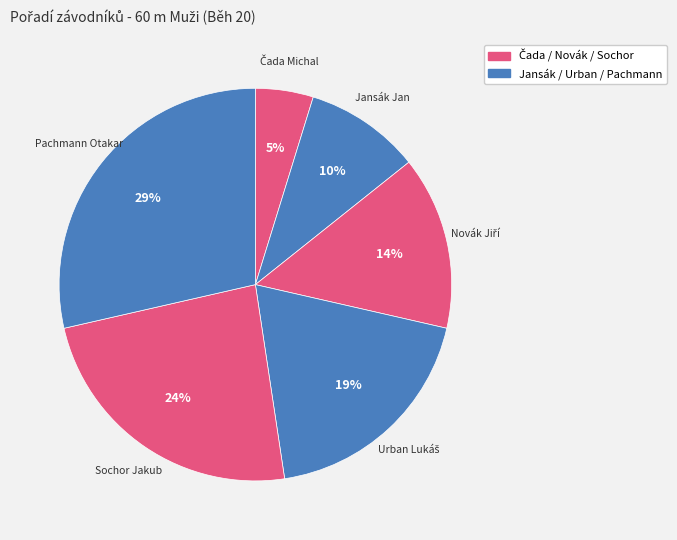

Count the number of slices in the pie.

6